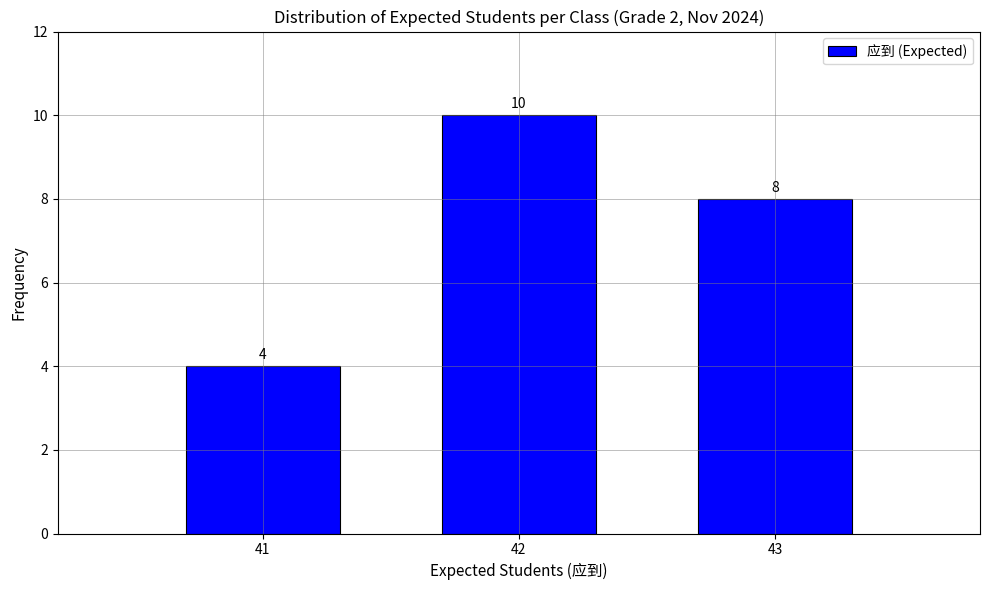

Reading left to right, list all the values displayed in this chart.

41=4	42=10	43=8